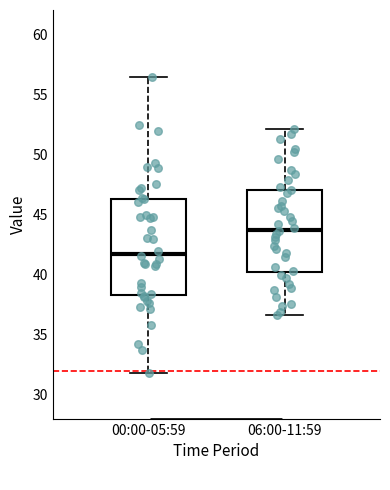

Reading left to right, transcribe this box plot: for each box, give where its median line is, the range the box spans, and where its two whiskers end, as read against the y-axis. The values are not printed on the chart, so give them approximately, as read against the axis.

00:00-05:59: median 42.0, box 38.5 to 46.5, whiskers 32.0 to 56.5
06:00-11:59: median 44.0, box 40.0 to 47.0, whiskers 36.5 to 52.0